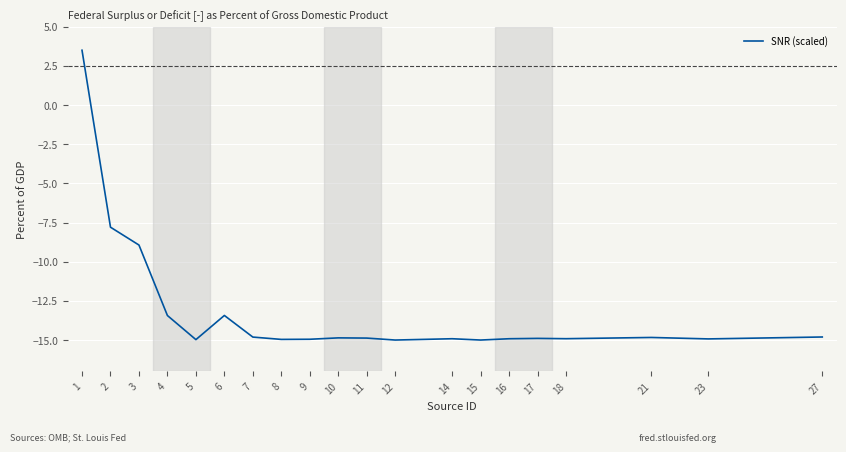

What is the difference between the values at 10 and 7?

0.1